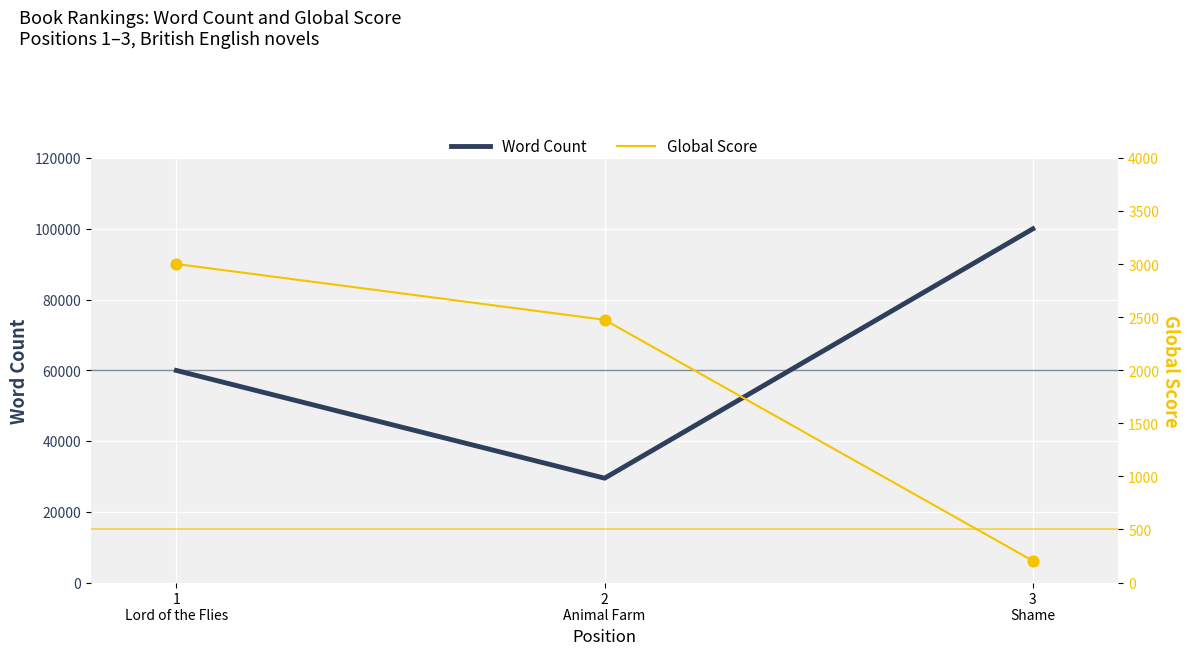

Is the value of Word Count at 2
Animal Farm greater than the value of Global Score at 3
Shame?

Yes